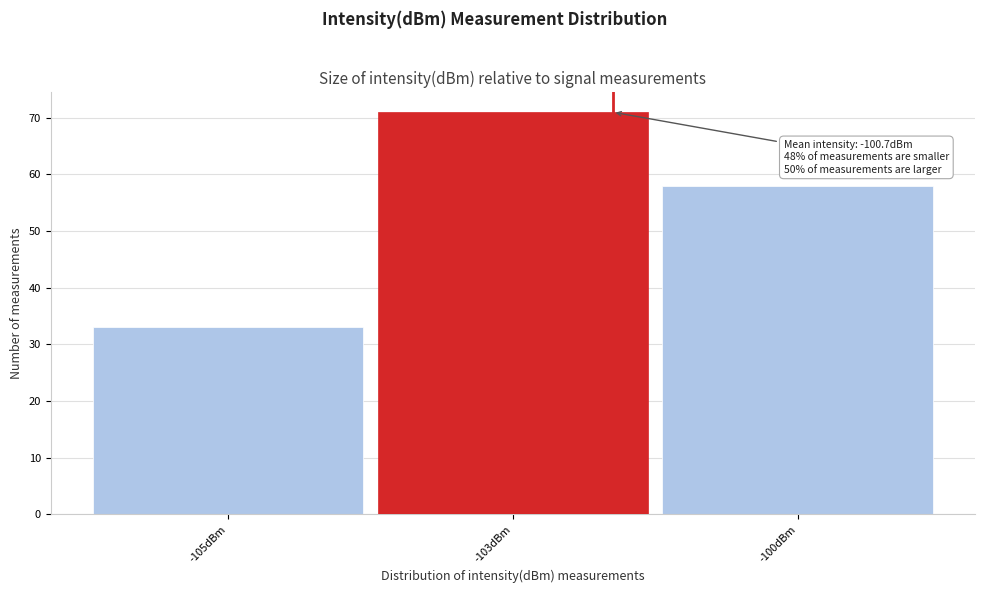

Reading left to right, what are all the values shown in this chart?

-105dBm=33	-103dBm=71	-100dBm=58